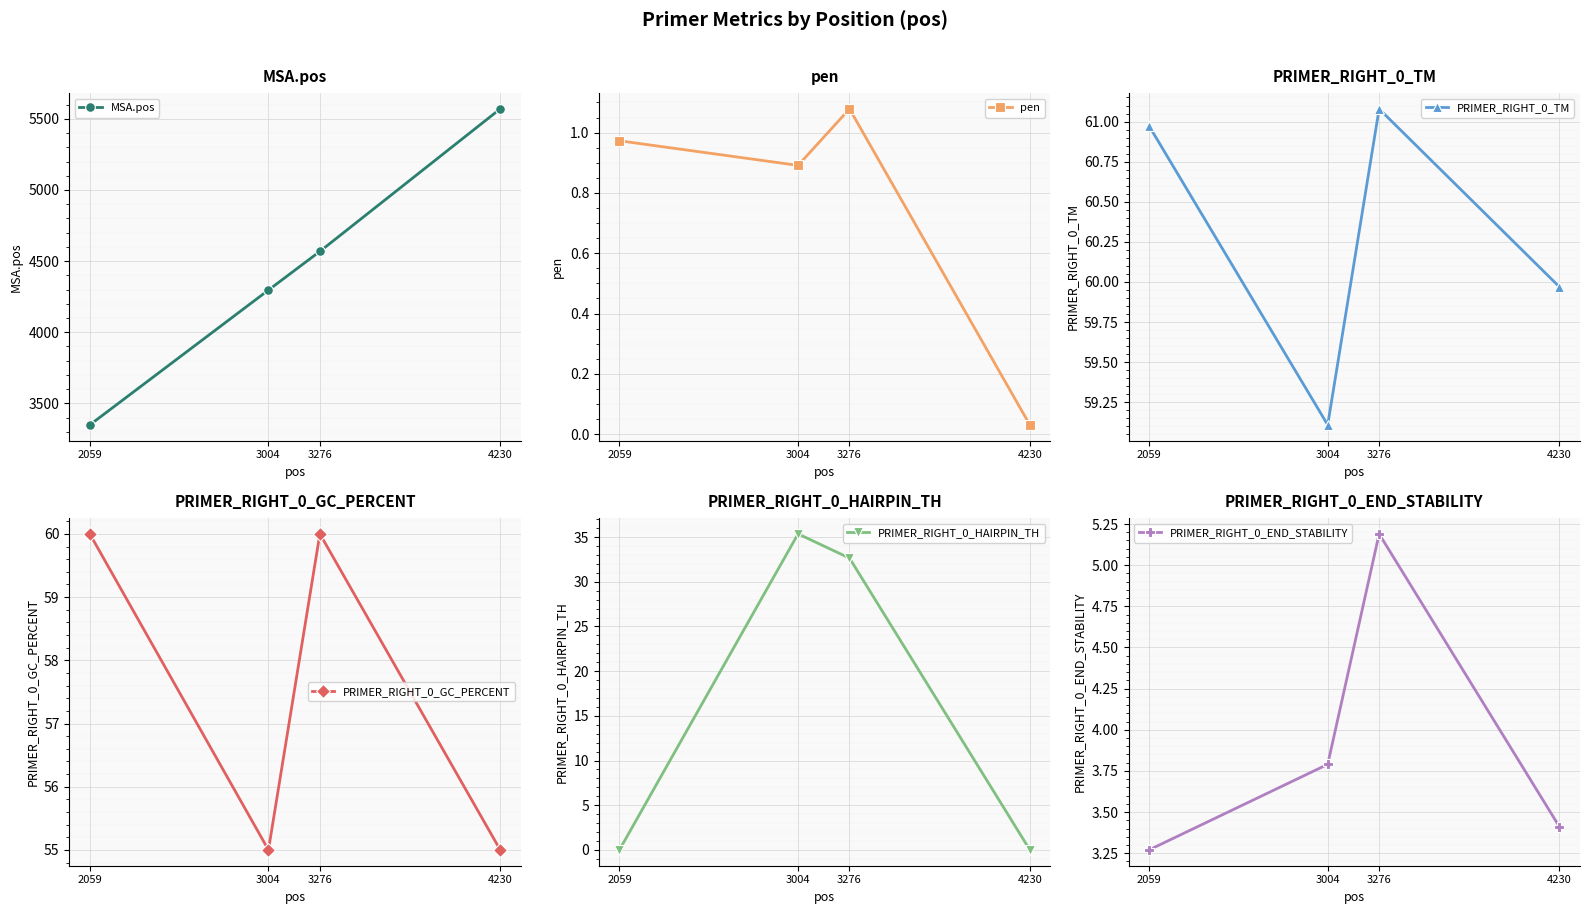

At 3004, list the series in order from smallest to largest.

pen, PRIMER_RIGHT_0_END_STABILITY, PRIMER_RIGHT_0_HAIRPIN_TH, PRIMER_RIGHT_0_GC_PERCENT, PRIMER_RIGHT_0_TM, MSA.pos